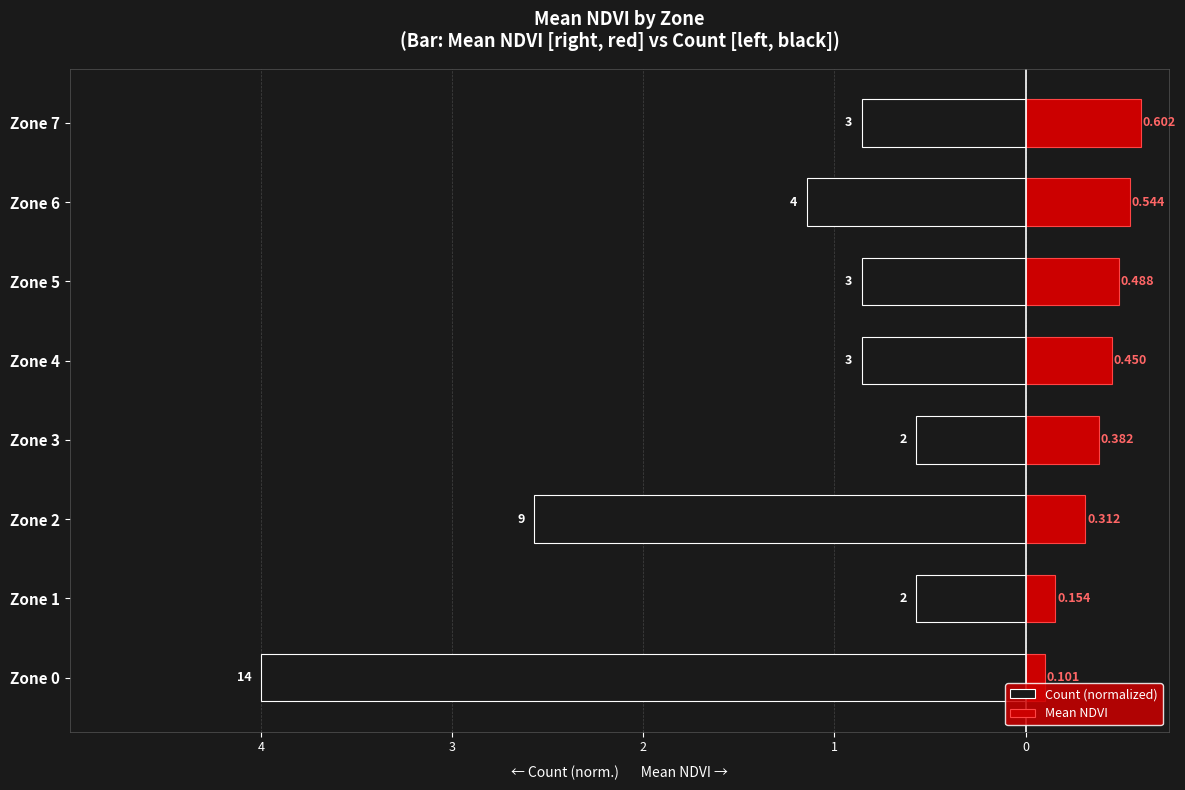

What is the average value of the Count (normalized) series?

-1.4